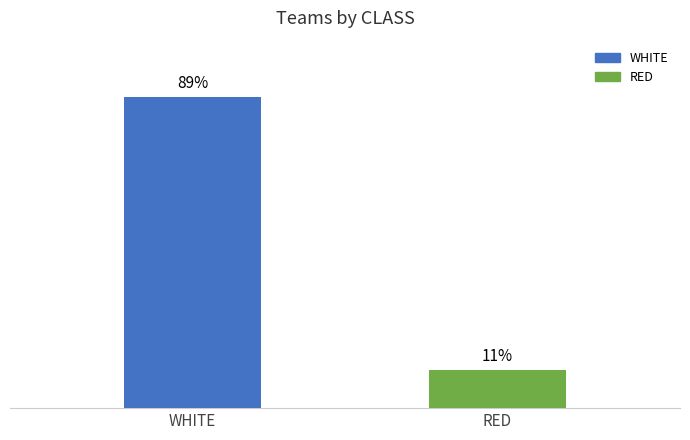

At which category does the chart reach its minimum across all series?

RED